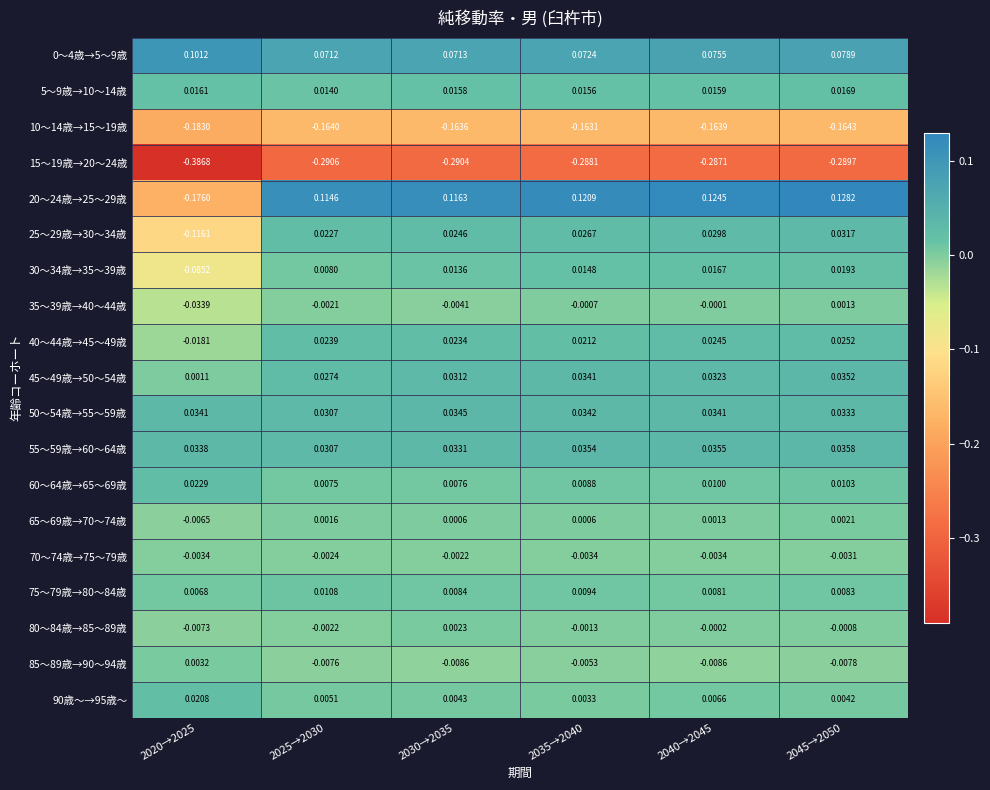

Is the value of 15～19歳→20～24歳 at 2025→2030 greater than the value of 40～44歳→45～49歳 at 2030→2035?

No